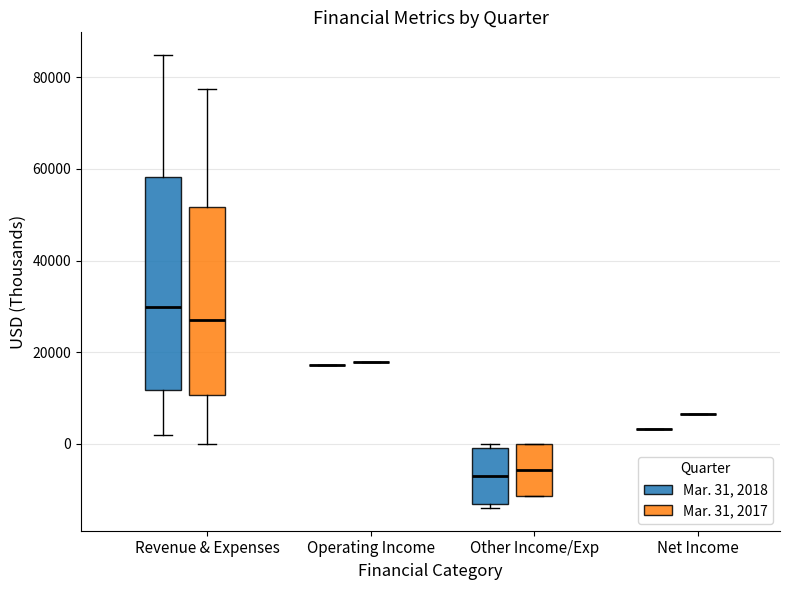

Reading left to right, read every box against the y-axis: the position of its median line, the range the box covers, and the ends of its whiskers. The values are not printed on the chart, so give them approximately, as read against the axis.

Revenue & Expenses (Mar. 31, 2018): median 30000, box 12000 to 58000, whiskers 2000 to 84000
Revenue & Expenses (Mar. 31, 2017): median 26000, box 10000 to 52000, whiskers 0 to 78000
Operating Income (Mar. 31, 2018): box collapsed to a line at 18000, whiskers 18000 to 18000
Operating Income (Mar. 31, 2017): box collapsed to a line at 18000, whiskers 18000 to 18000
Other Income/Exp (Mar. 31, 2018): median -8000, box -14000 to 0, whiskers -14000 (just below the box's lower edge) to 0 (just above the box's upper edge)
Other Income/Exp (Mar. 31, 2017): median -6000, box -12000 to 0, whiskers -12000 to 0
Net Income (Mar. 31, 2018): box collapsed to a line at 4000, whiskers 4000 to 4000
Net Income (Mar. 31, 2017): box collapsed to a line at 6000, whiskers 6000 to 6000